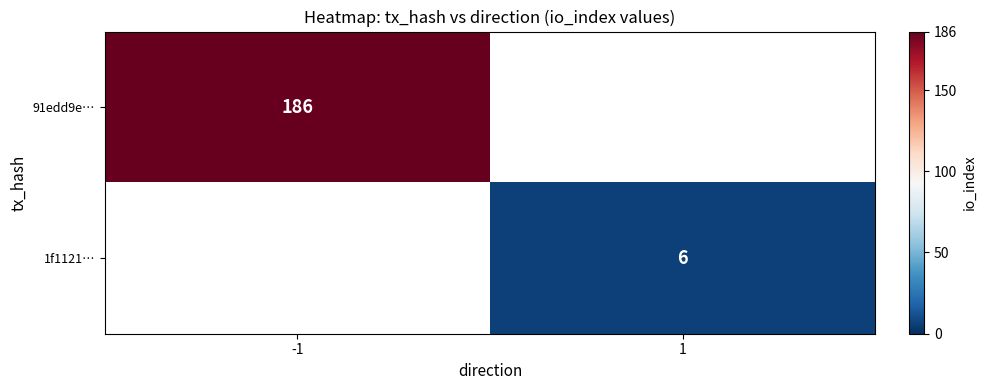

Is it true that 1f1121… equals 8 at 1?

False